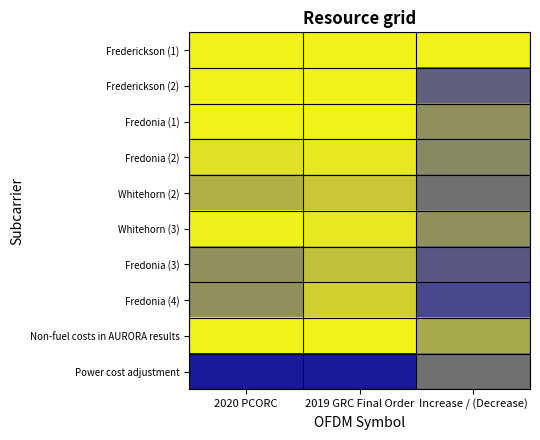

Reading right to left, transcribe all the data shown in this chart.

Frederickson (1): Increase / (Decrease)=0.2	2019 GRC Final Order=0.2	2020 PCORC=0.4
Frederickson (2): Increase / (Decrease)=-0.0	2019 GRC Final Order=0.3	2020 PCORC=0.3
Fredonia (1): Increase / (Decrease)=0.0	2019 GRC Final Order=0.1	2020 PCORC=0.1
Fredonia (2): Increase / (Decrease)=-0.0	2019 GRC Final Order=0.1	2020 PCORC=0.1
Whitehorn (2): Increase / (Decrease)=-0.0	2019 GRC Final Order=0.1	2020 PCORC=0.0
Whitehorn (3): Increase / (Decrease)=0.0	2019 GRC Final Order=0.1	2020 PCORC=0.1
Fredonia (3): Increase / (Decrease)=-0.0	2019 GRC Final Order=0.0	2020 PCORC=0.0
Fredonia (4): Increase / (Decrease)=-0.1	2019 GRC Final Order=0.1	2020 PCORC=0.0
Non-fuel costs in AURORA results: Increase / (Decrease)=0.0	2019 GRC Final Order=1.0	2020 PCORC=1.0
Power cost adjustment: Increase / (Decrease)=-0.0	2019 GRC Final Order=-1.0	2020 PCORC=-1.0